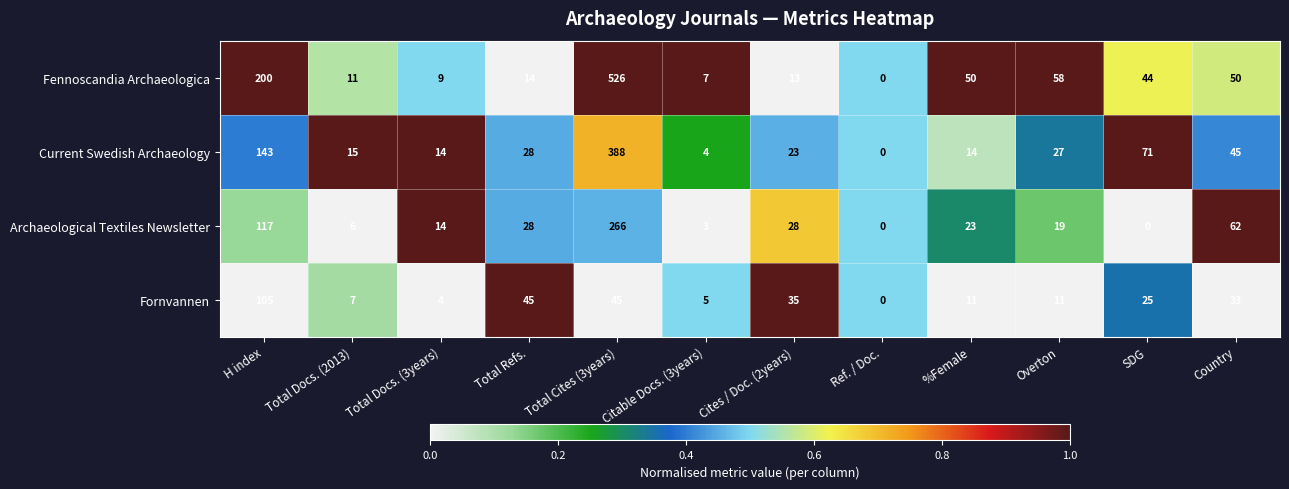

What is the total value across all series at Citable Docs. (3years)?

19